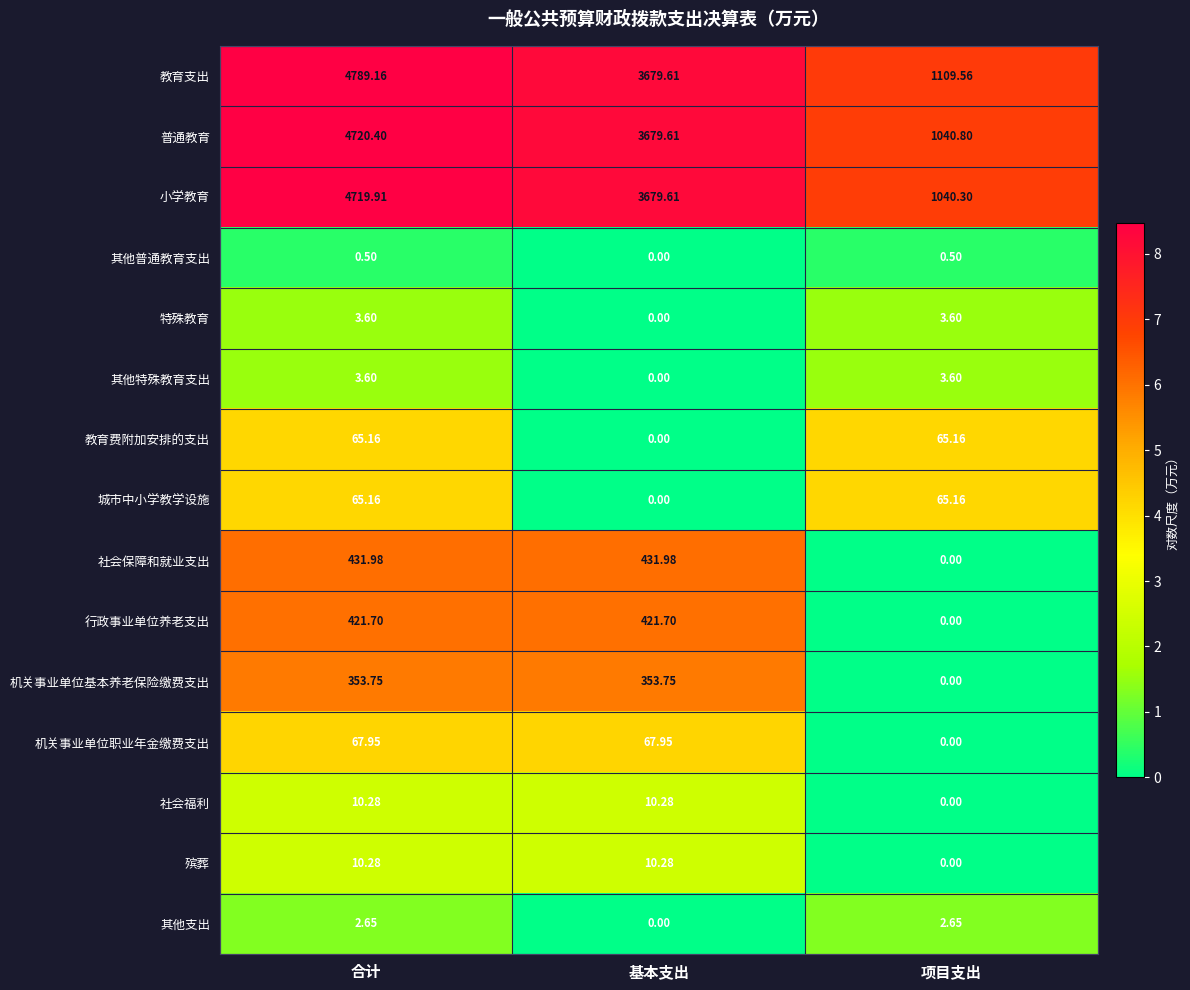

At which label does 其他支出 first exceed 2?

合计